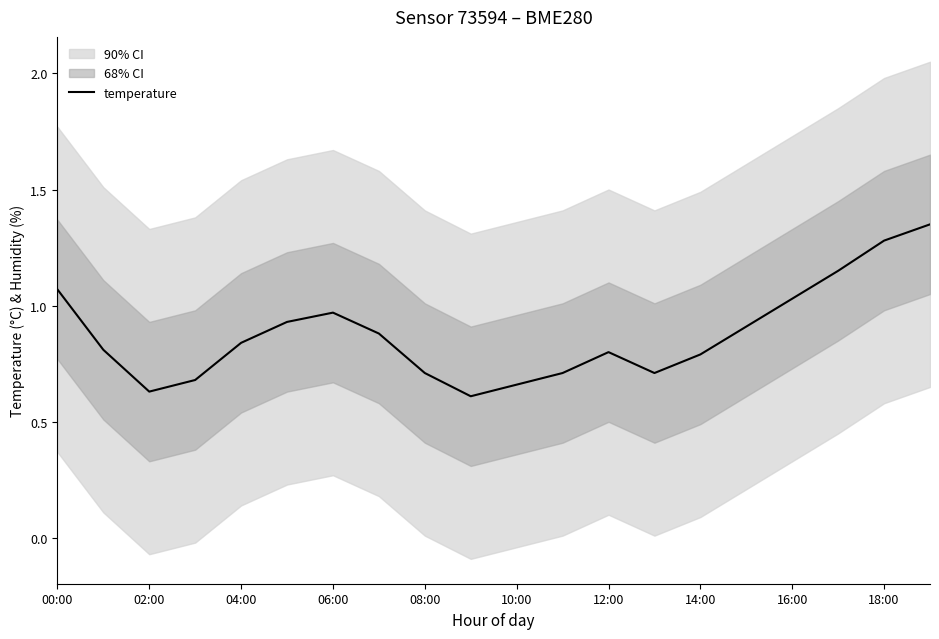

What is the sum of all values?

17.5